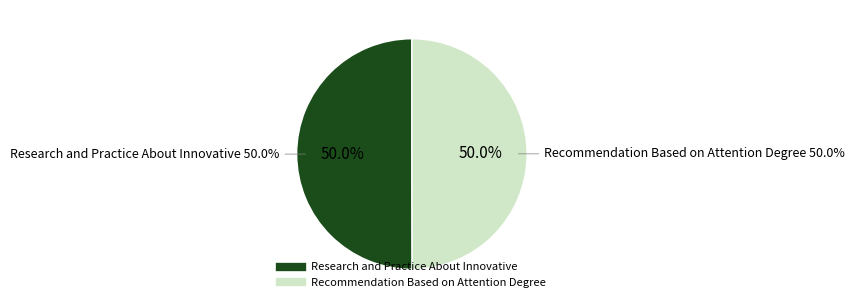

Which slice is the smallest?

Recommendation Based on Attention Degree